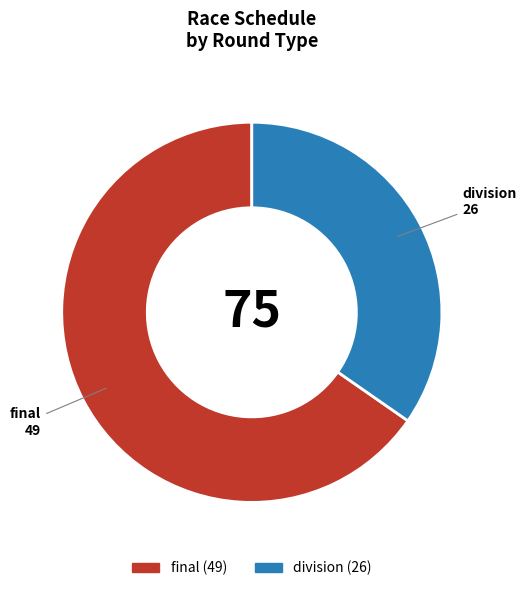

True or false: final accounts for 65% of the total.

True